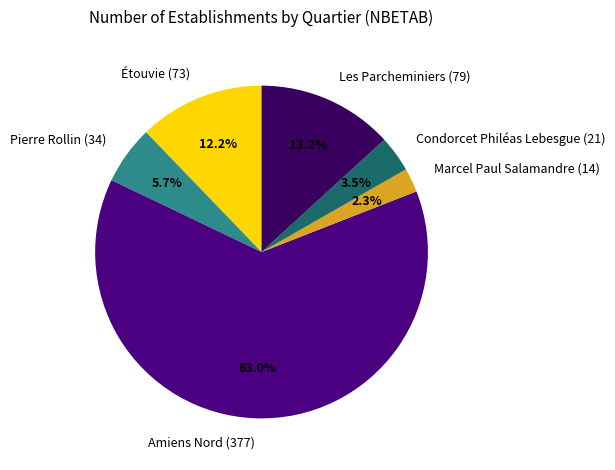

Do Amiens Nord (377) and Condorcet Philéas Lebesgue (21) together represent more than half of the pie?

Yes